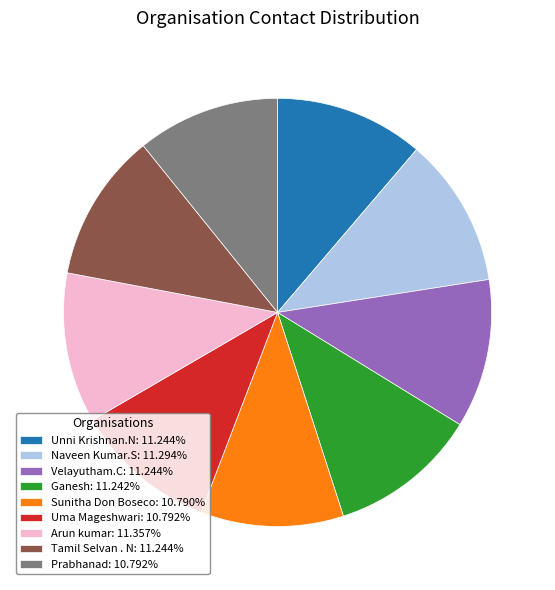

Approximately how many times larger is the value at Tamil Selvan . N: 11.244% compared to Naveen Kumar.S: 11.294%?

1.0